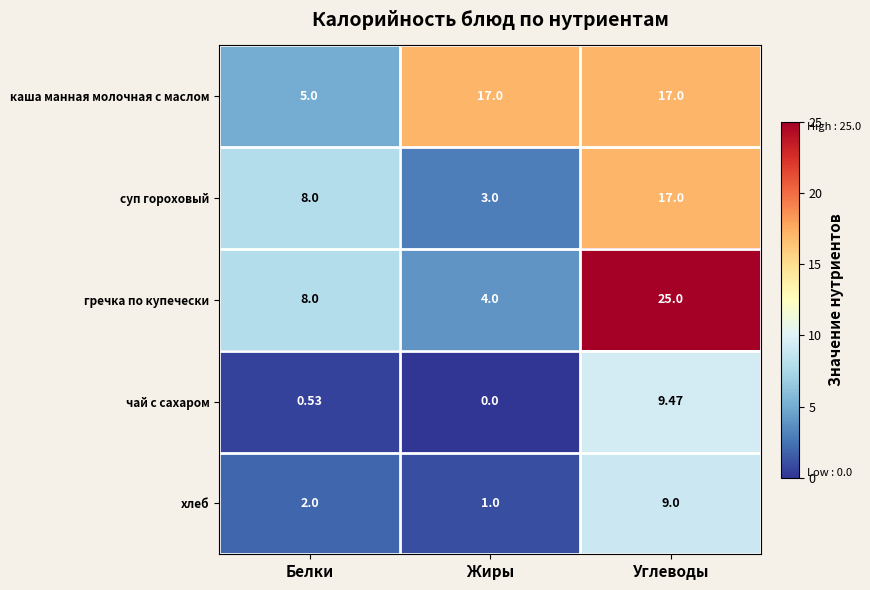

At which category is the sum across all series the highest?

Углеводы